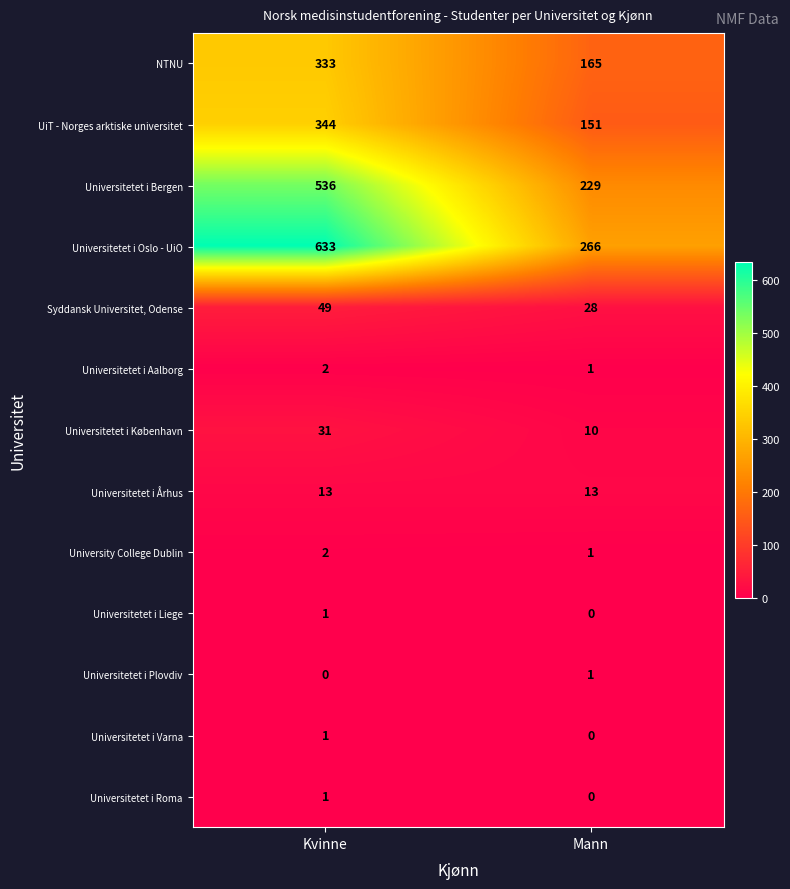

At which category is the sum across all series the highest?

Kvinne